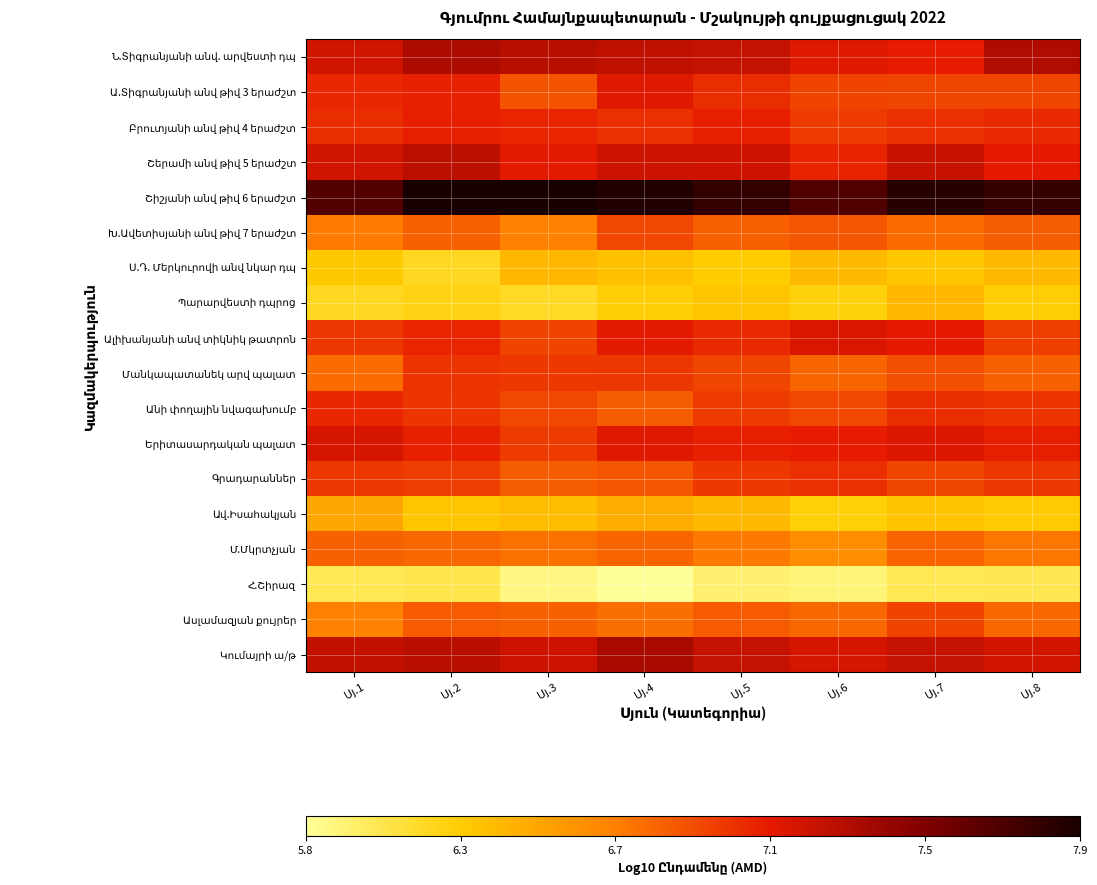

What is the maximum value shown in the chart?

7.9